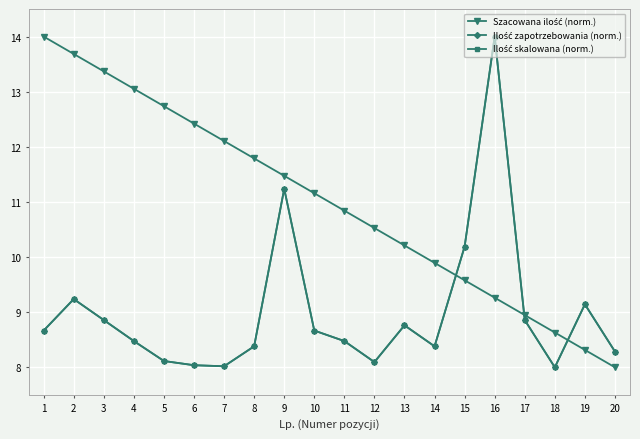

What is the sum of the Ilość zapotrzebowania (norm.) values at 9 and 10?

19.9